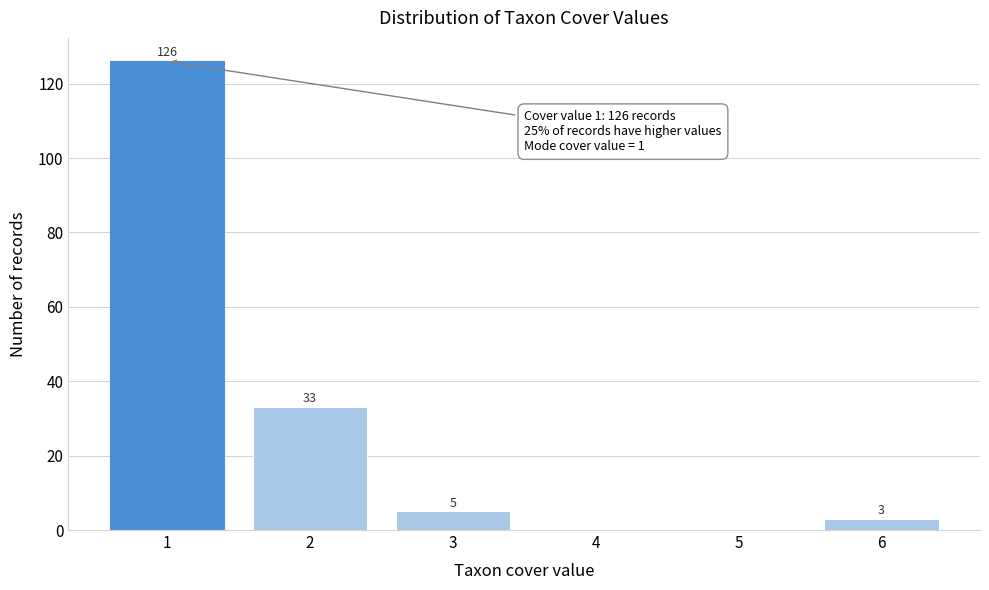

Reading left to right, transcribe all the data shown in this chart.

1=126	2=33	3=5	4=0	5=0	6=3